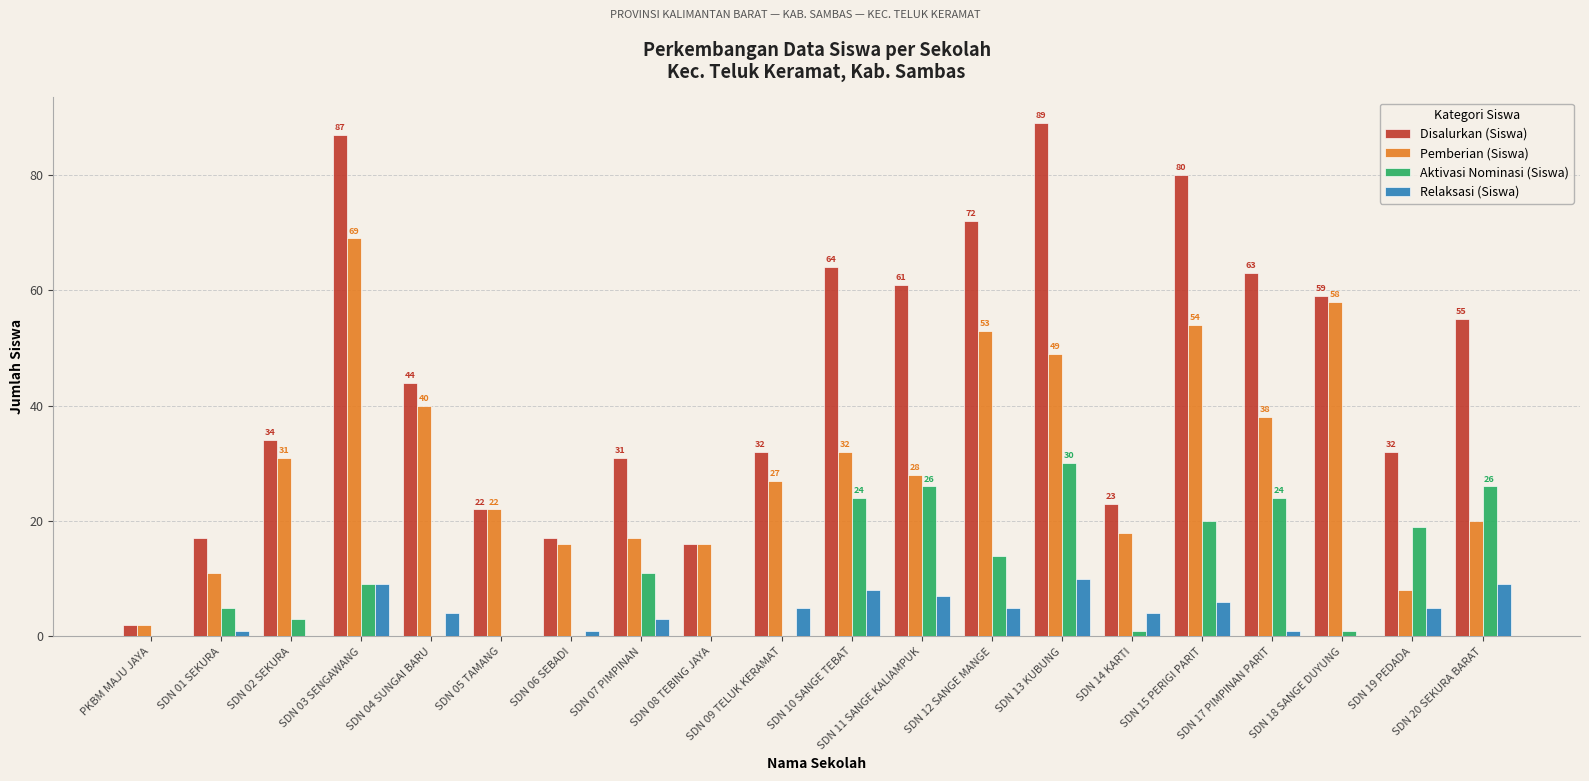

What is the total value across all series at SDN 11 SANGE KALIAMPUK?

122